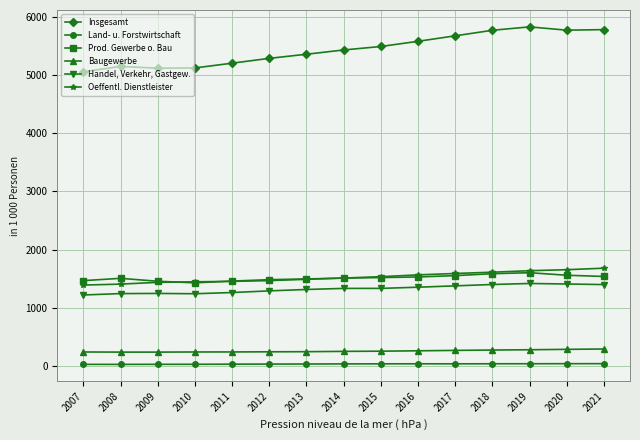

True or false: Baugewerbe and Oeffentl. Dienstleister intersect in this chart.

False